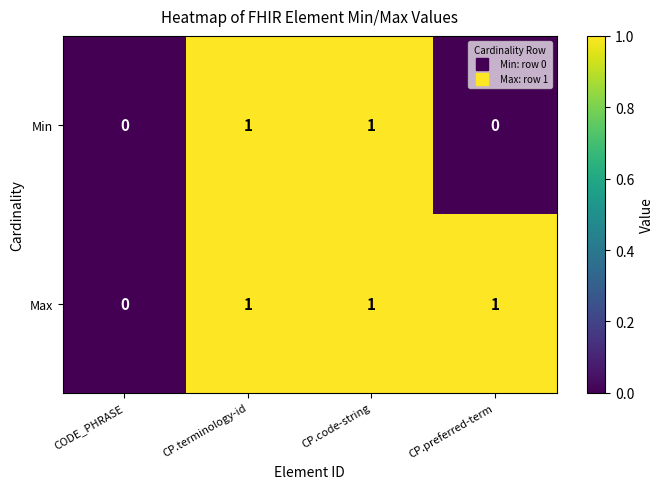

Which series has the largest total across all categories?

Max